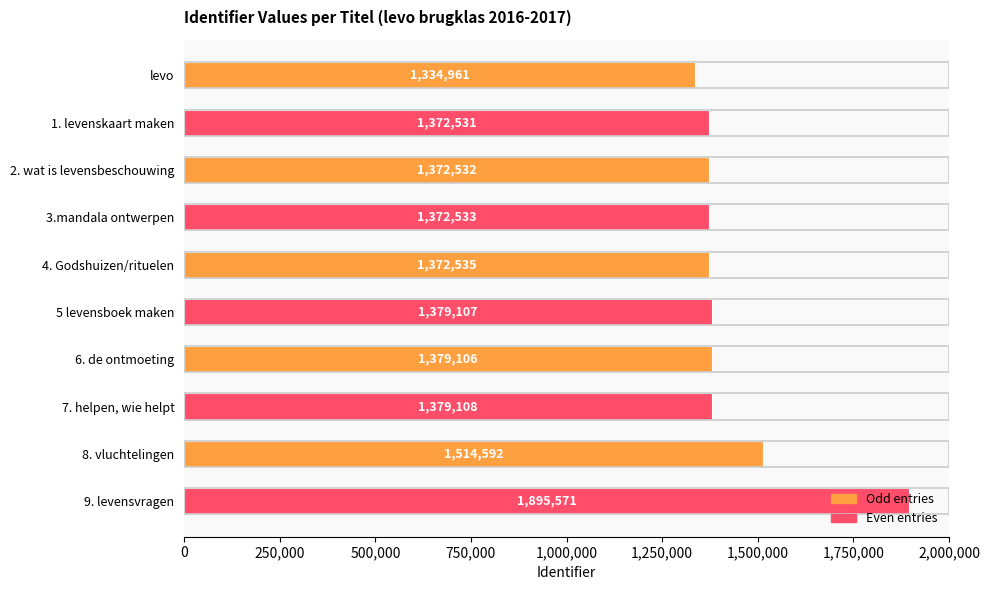

What is the difference between the maximum and second lowest values?

523040